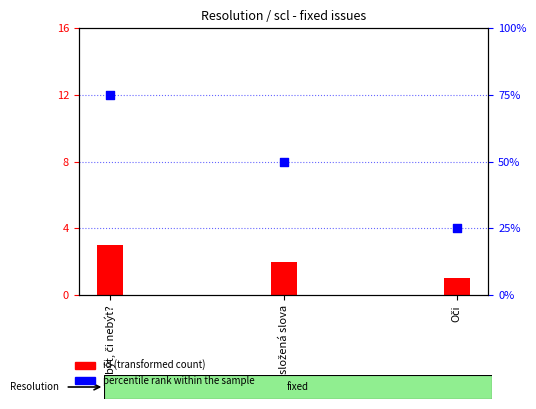

Approximately how many times larger is the value at složená slova compared to Oči?

2.0